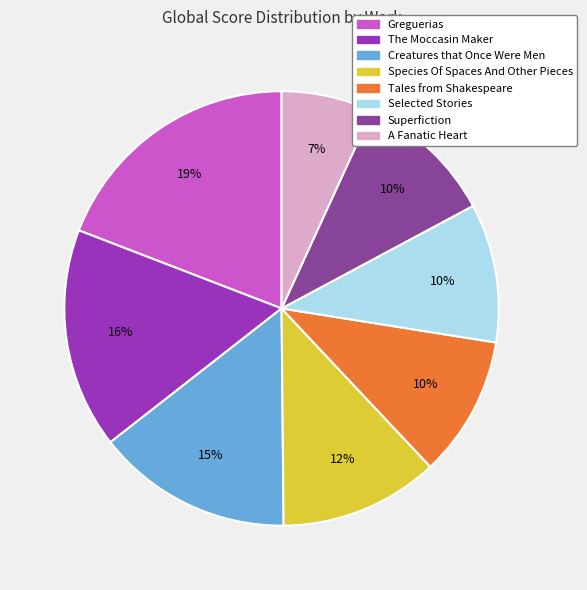

Is it true that The Moccasin Maker is 7% of the pie?

False